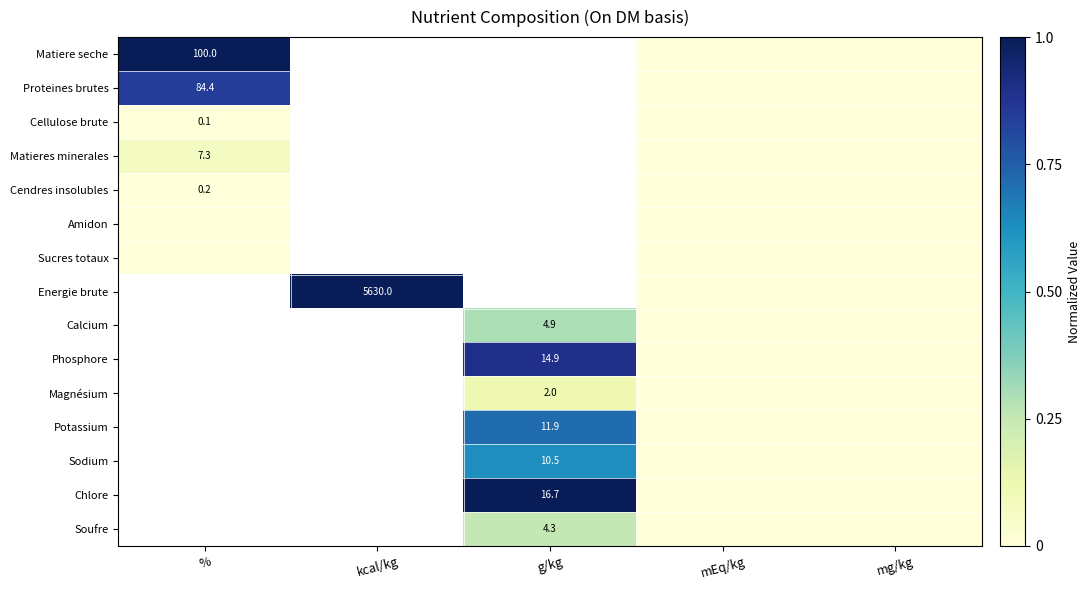

The Proteines brutes series shows 53.8 at %. True or false?

False